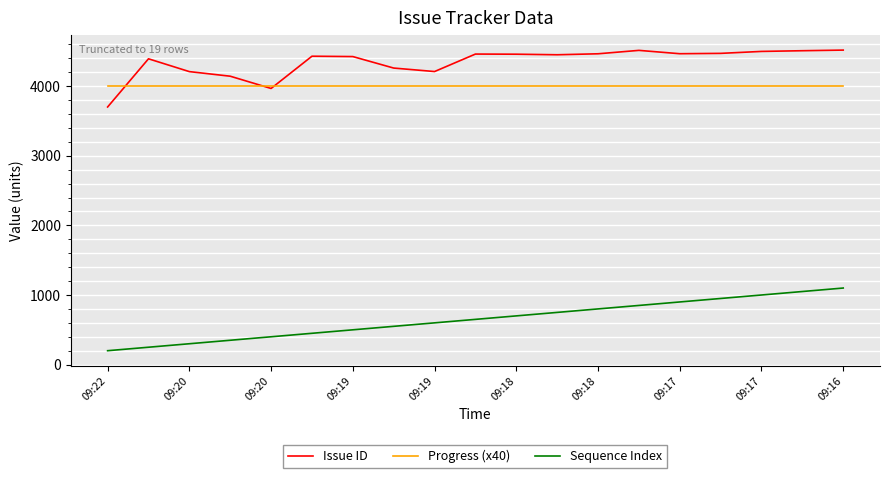

Which series has the largest total across all categories?

Issue ID